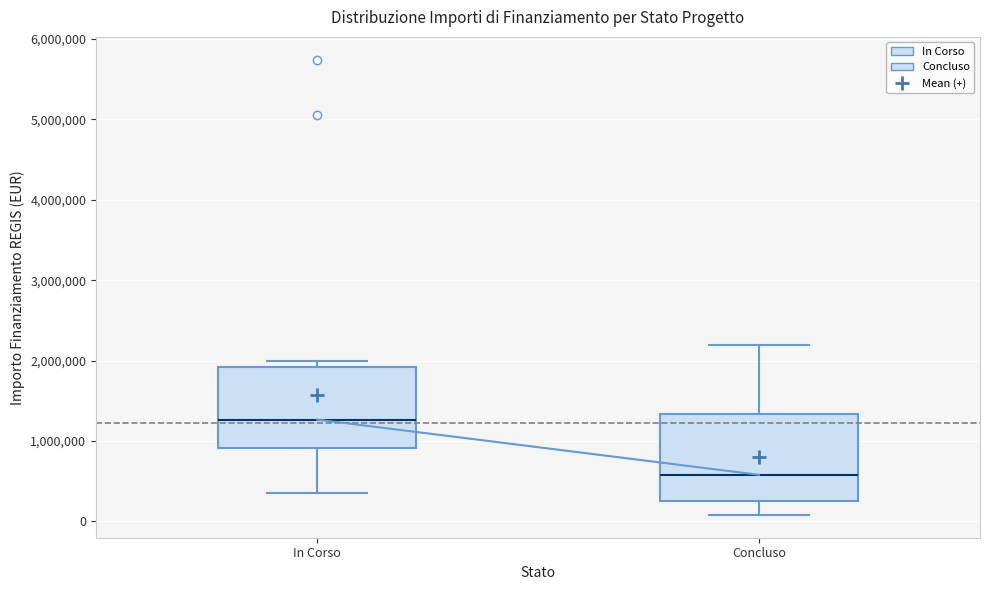

Where does the lower whisker of the box for In Corso end on the y-axis? The values are not printed on the chart, so give them approximately, as read against the axis.

400000